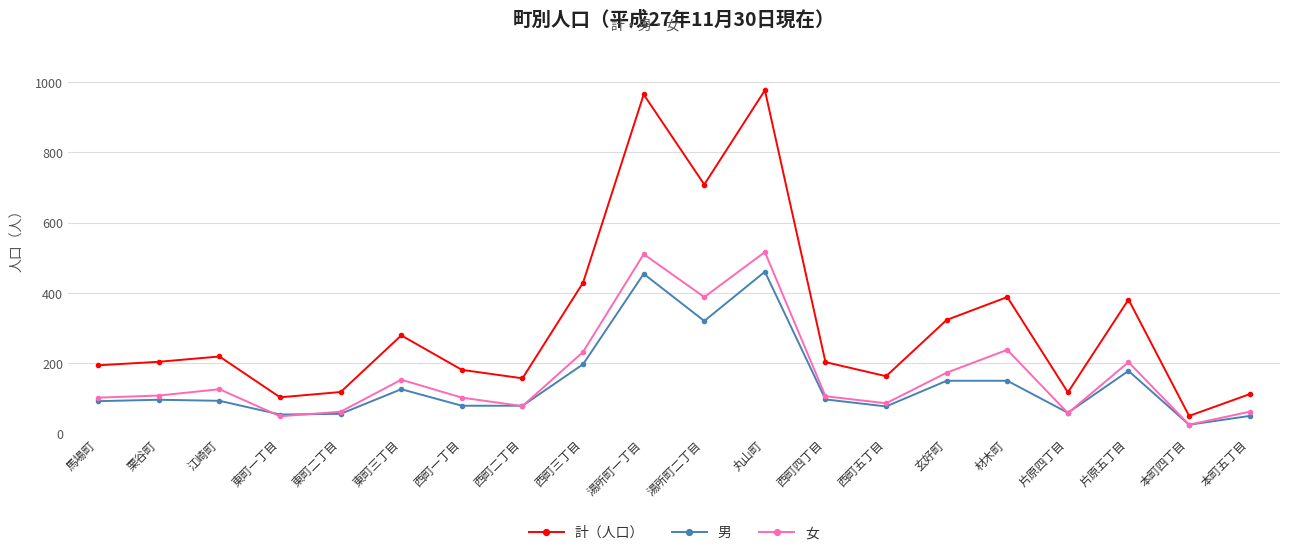

The value of 計（人口） at 西町二丁目 is 109. True or false?

False